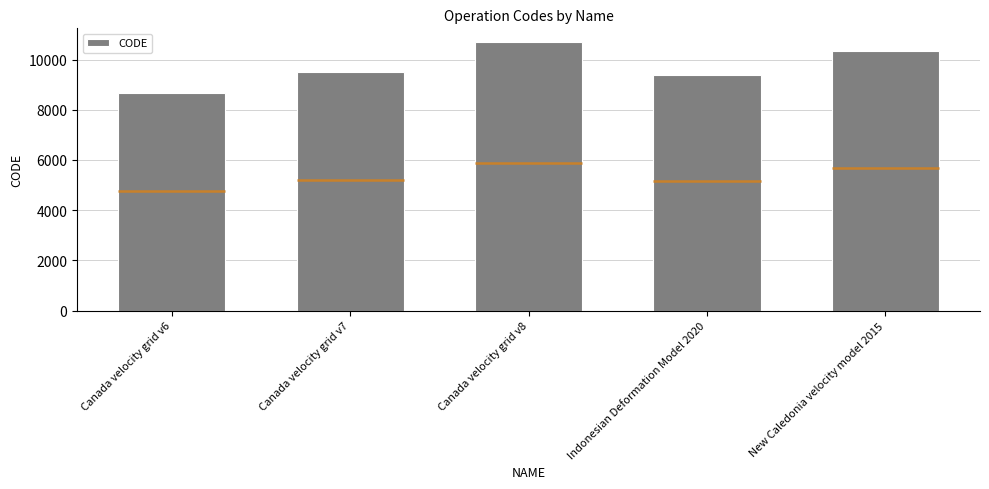

True or false: the data shows 3081 at Canada velocity grid v7.

False